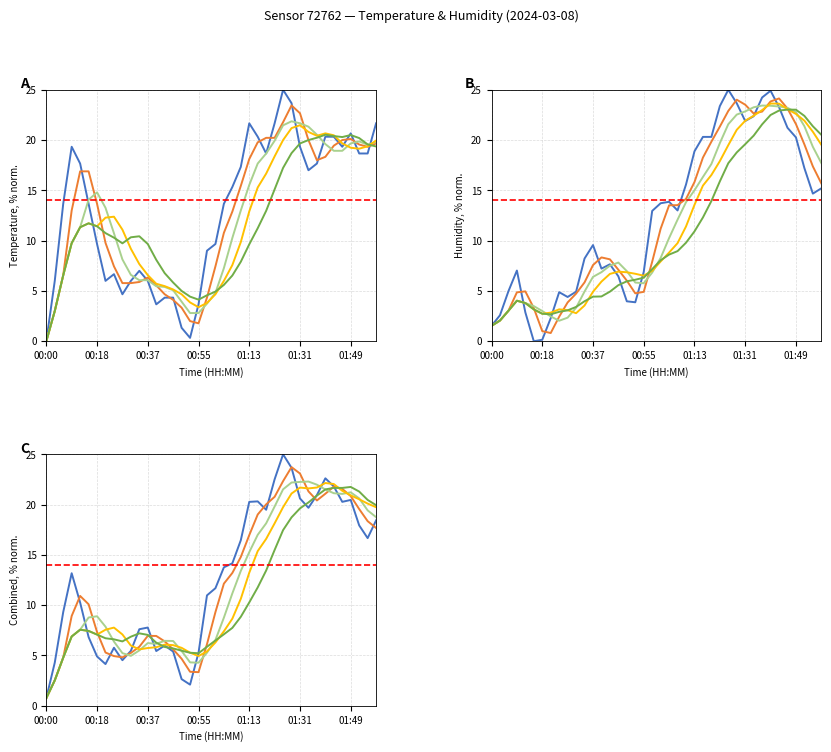

How many values in the humidity series exceed 13?

20